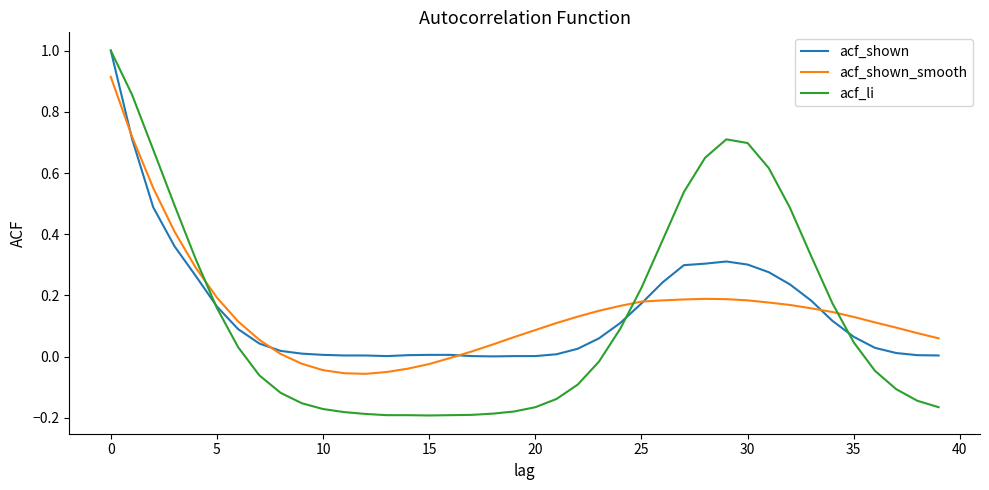

Which series has the widest spread of values?

acf_li